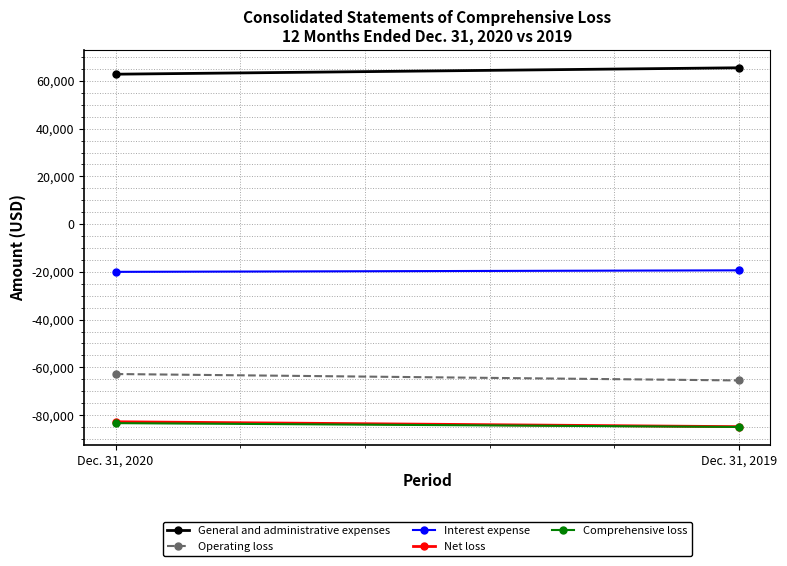

The value of Comprehensive loss at Dec. 31, 2020 is -134101. True or false?

False